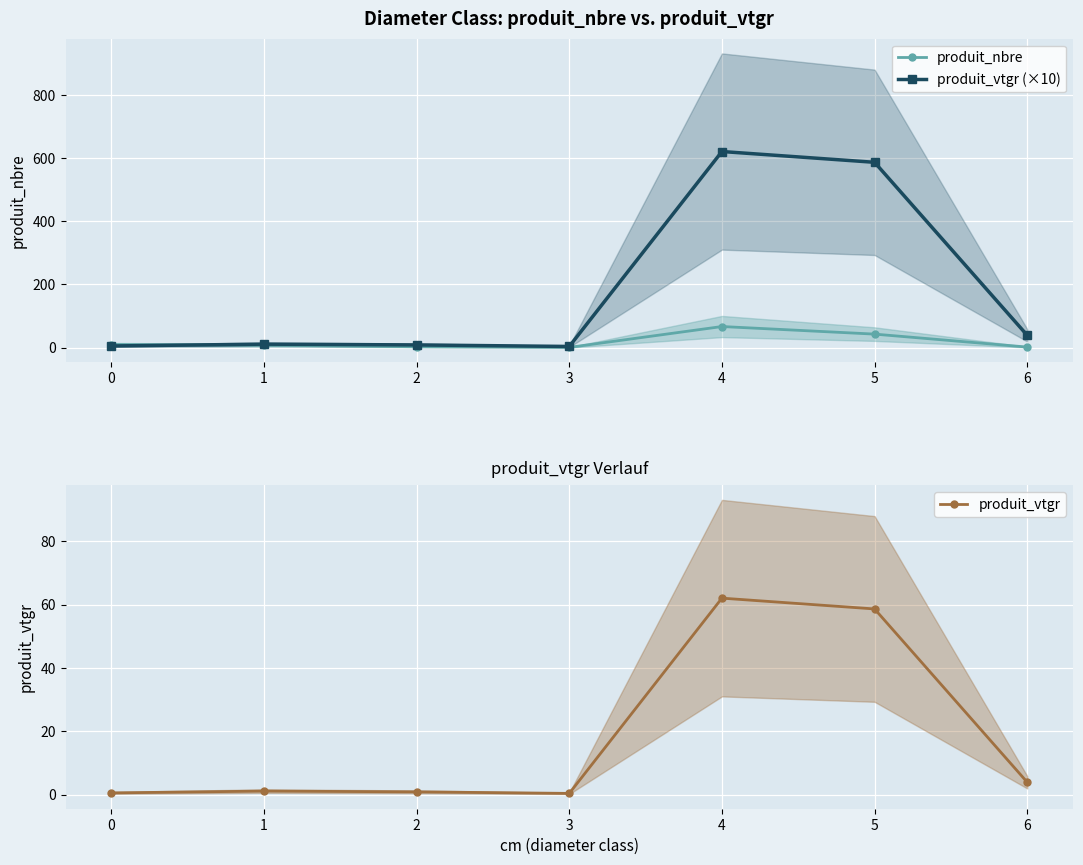

What is the difference between the produit_vtgr values at 6 and 2?

3.0